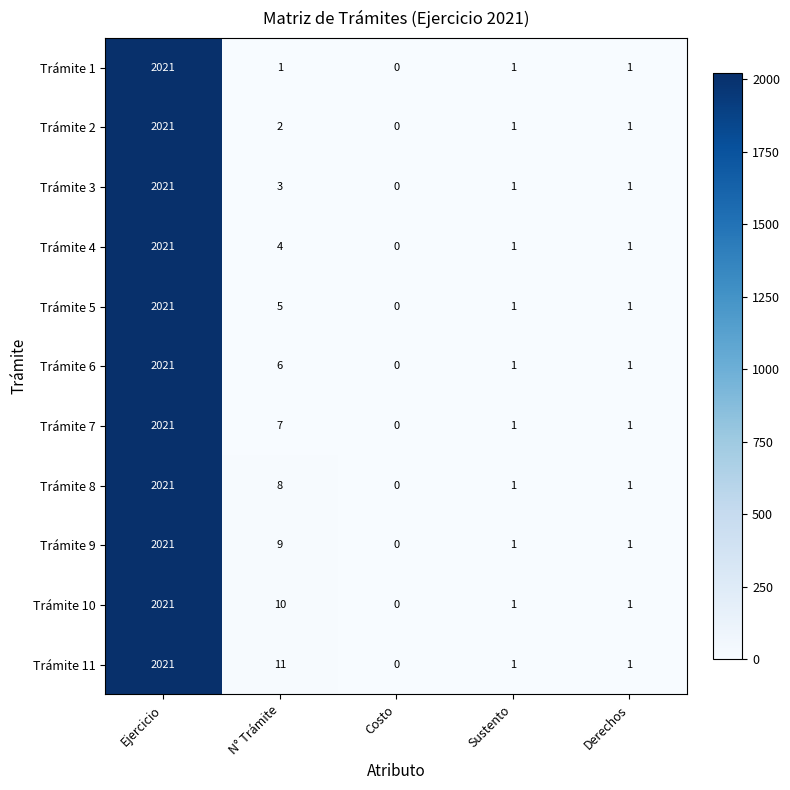

What is the maximum value shown in the chart?

2021